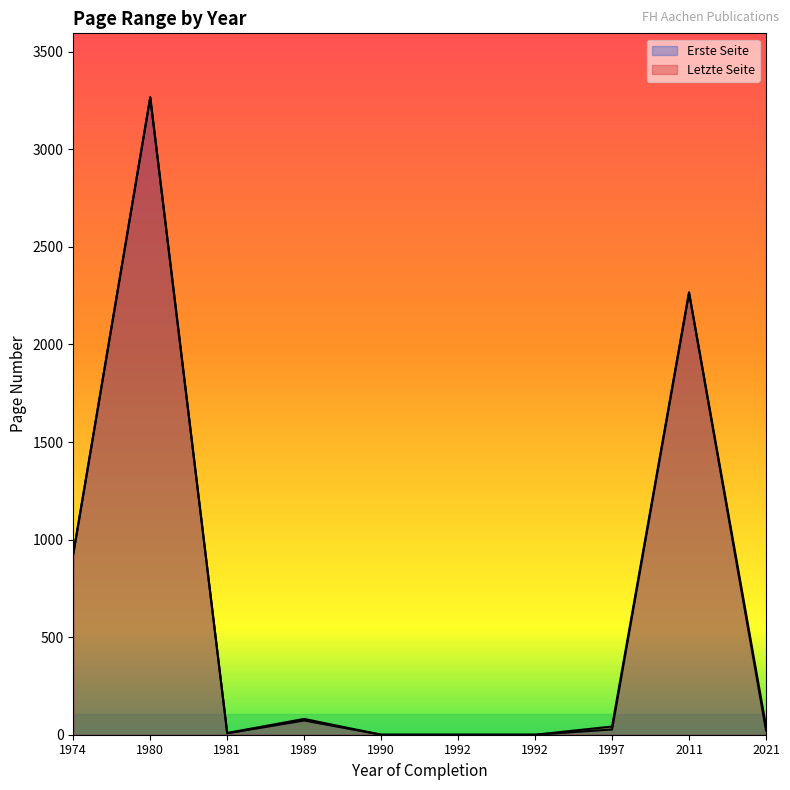

At which category does the chart reach its peak across all series?

1980